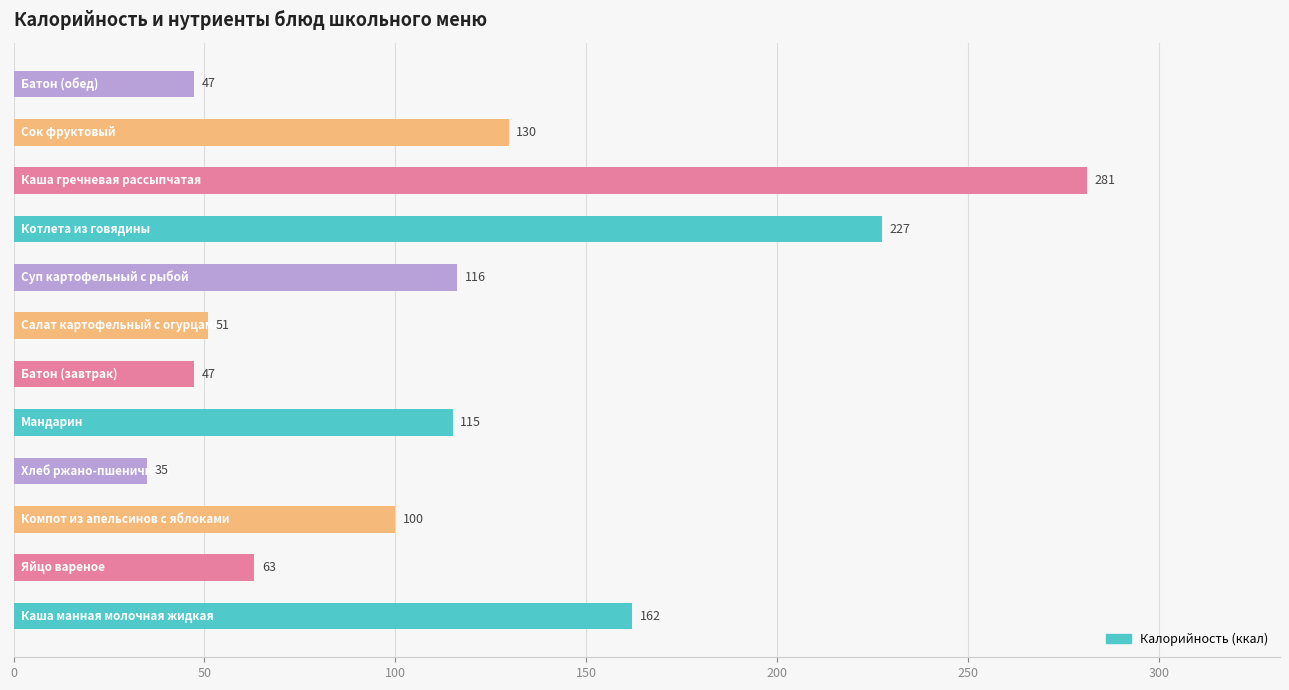

Does the chart contain any negative values?

No